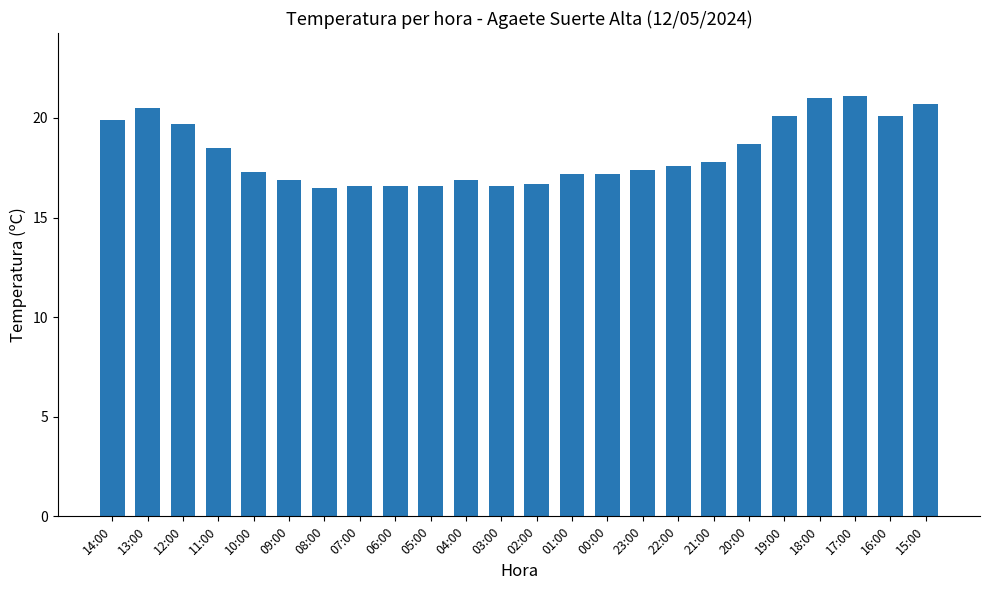

Count the number of data series in this chart.

1